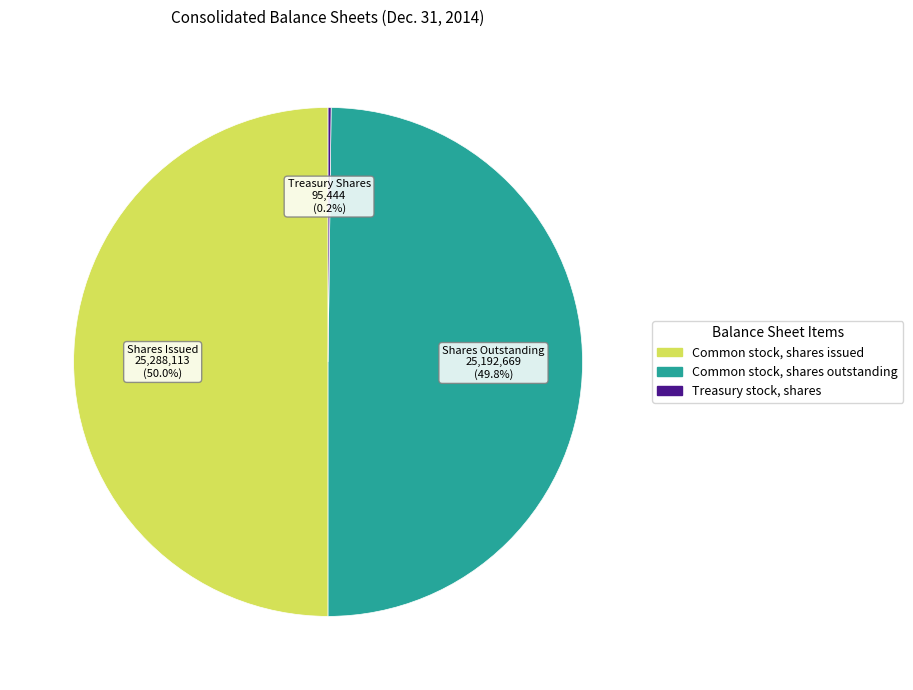

What portion of the pie excludes Common stock, shares outstanding?

50.2%